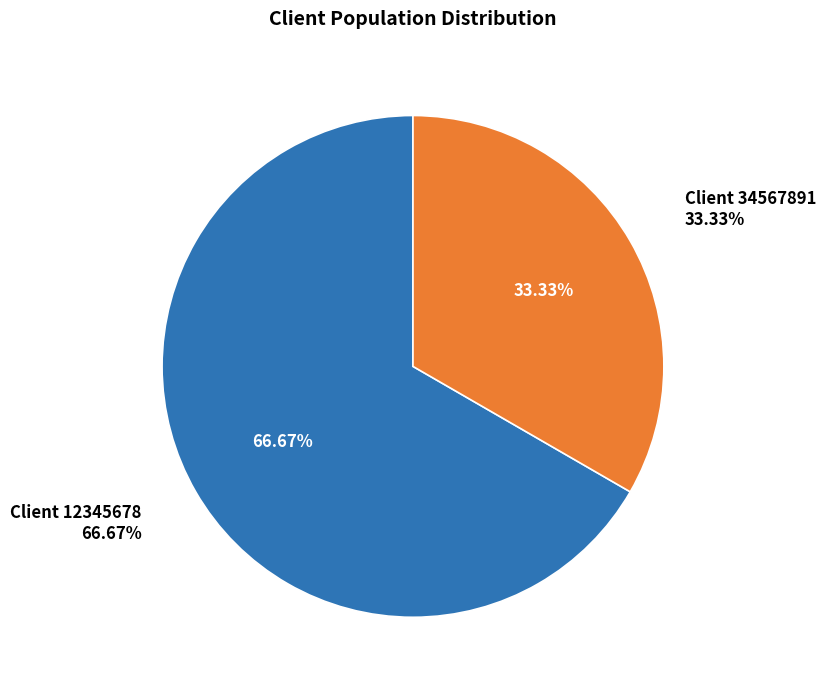

Rank the categories by value from highest to lowest.

Client 12345678, Client 34567891